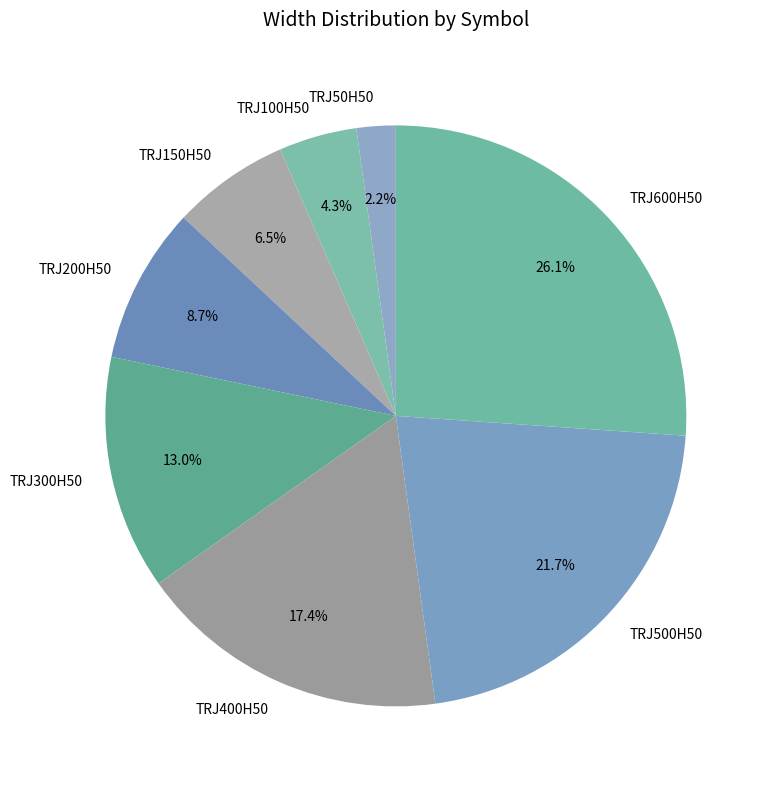

To the nearest percent, what portion does TRJ50H50 represent?

2%